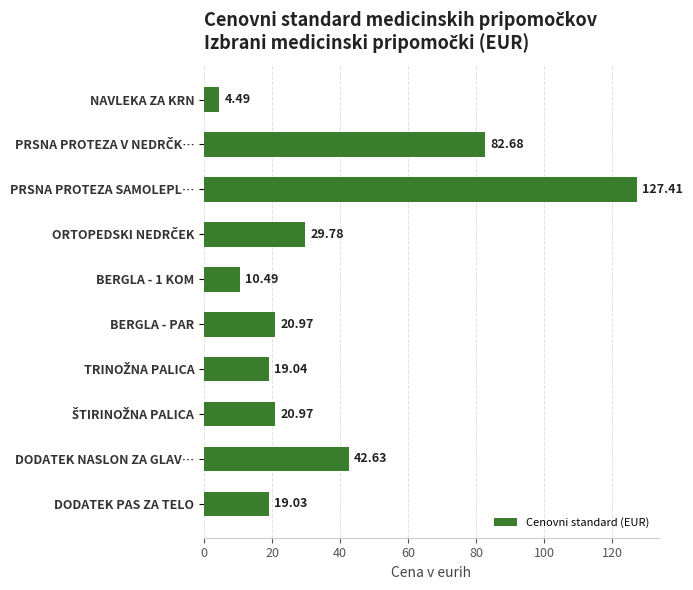

What is the sum of the values at BERGLA - 1 KOM and DODATEK NASLON ZA GLAV…?

53.1